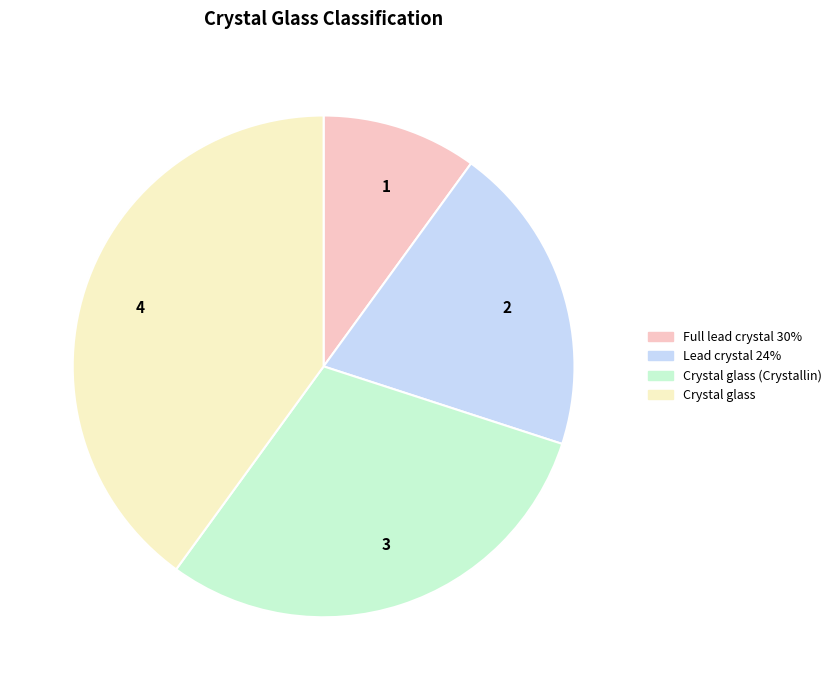

The Full lead crystal 30% slice represents 21% of the pie. True or false?

False